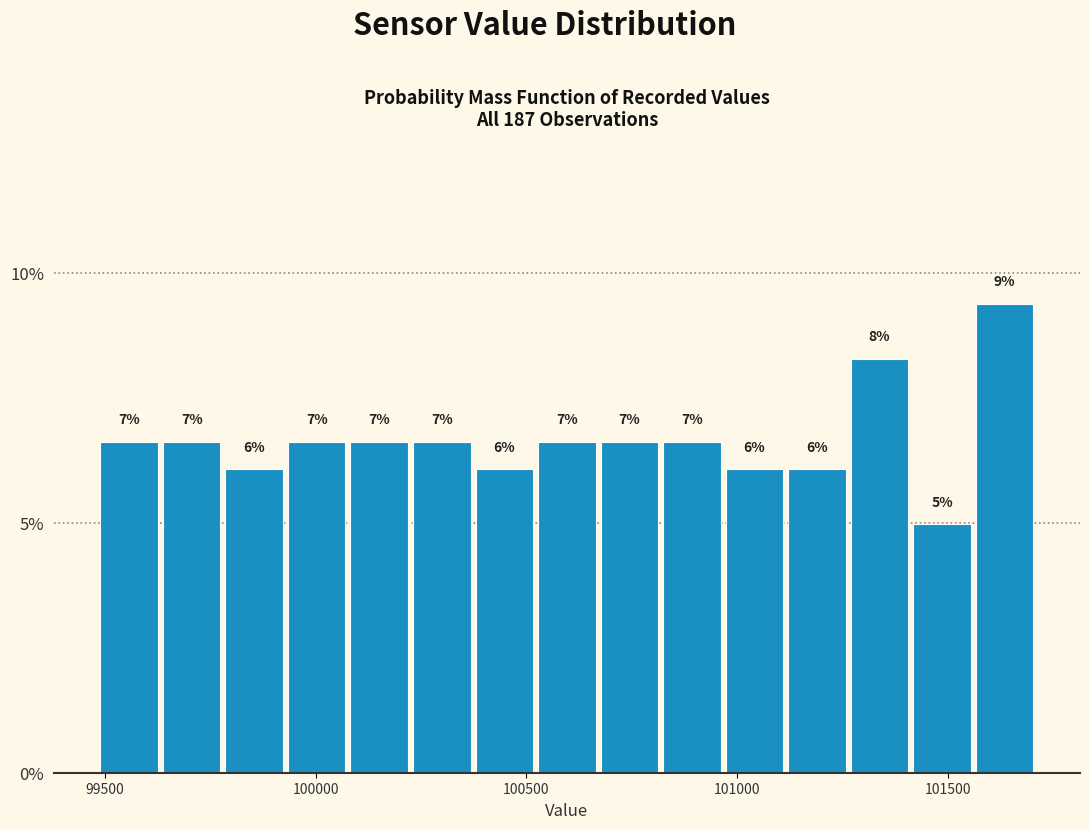

Read against the x-axis, roughly where is the centre of the tallest bar?

101650